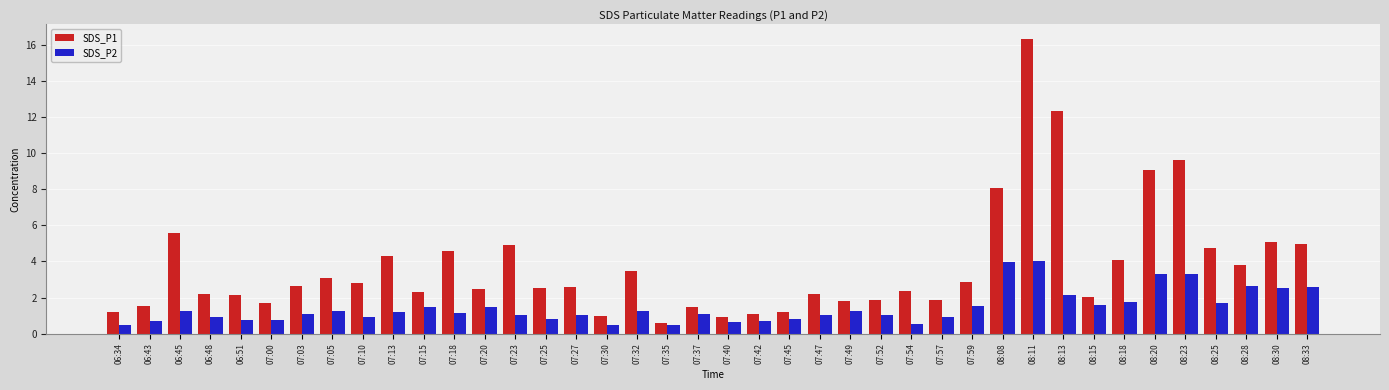

How many series are shown in this chart?

2